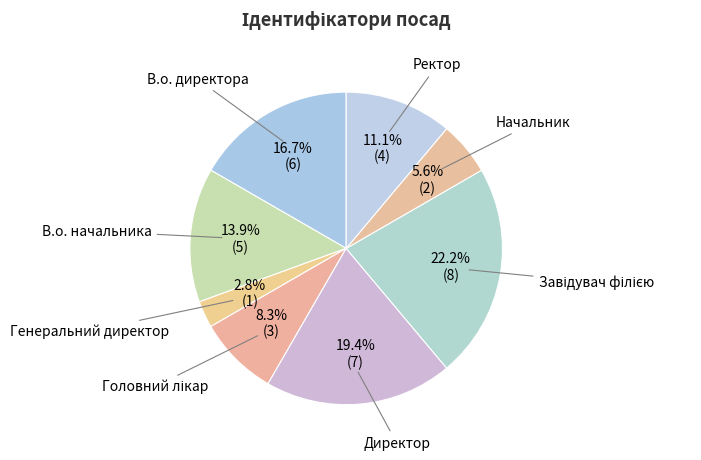

Count the number of slices in the pie.

8